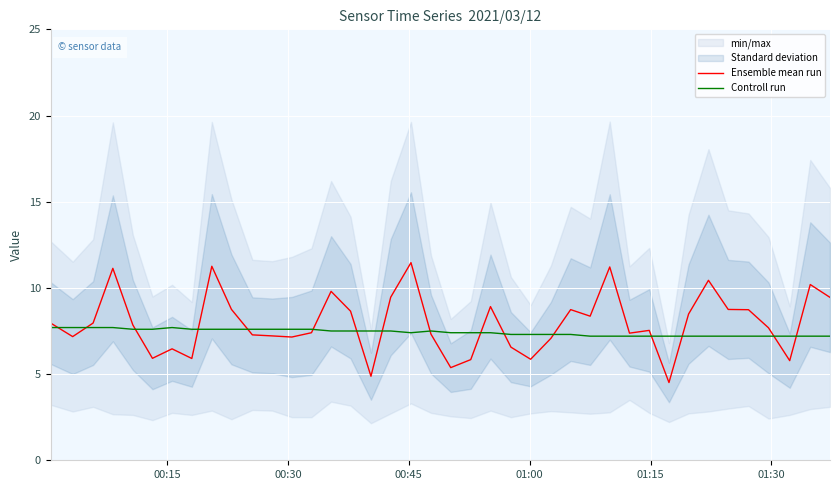

What is the lowest value of the Ensemble mean run series?

4.5